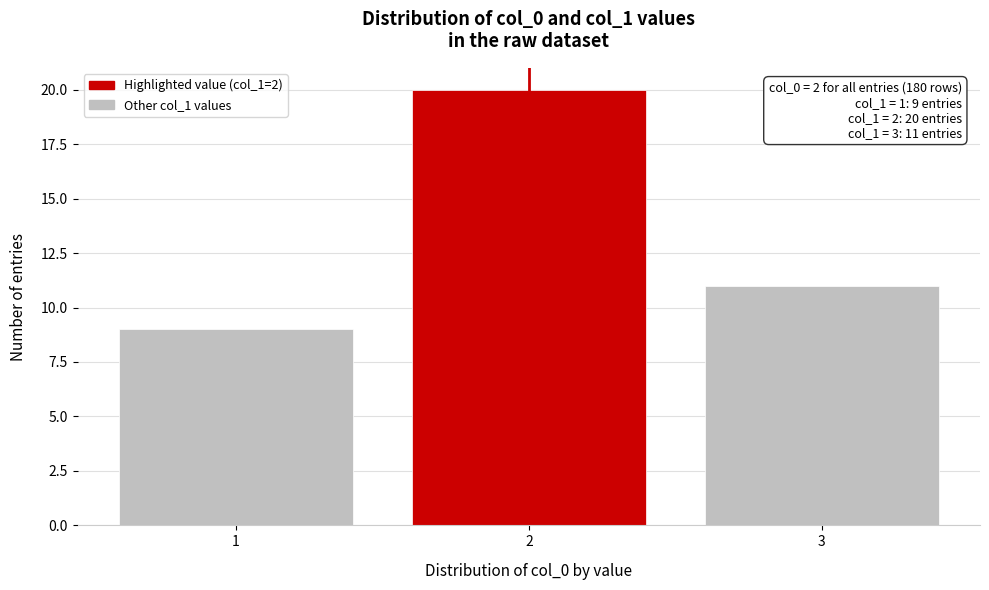

Reading left to right, what are all the values shown in this chart?

1=9	2=20	3=11